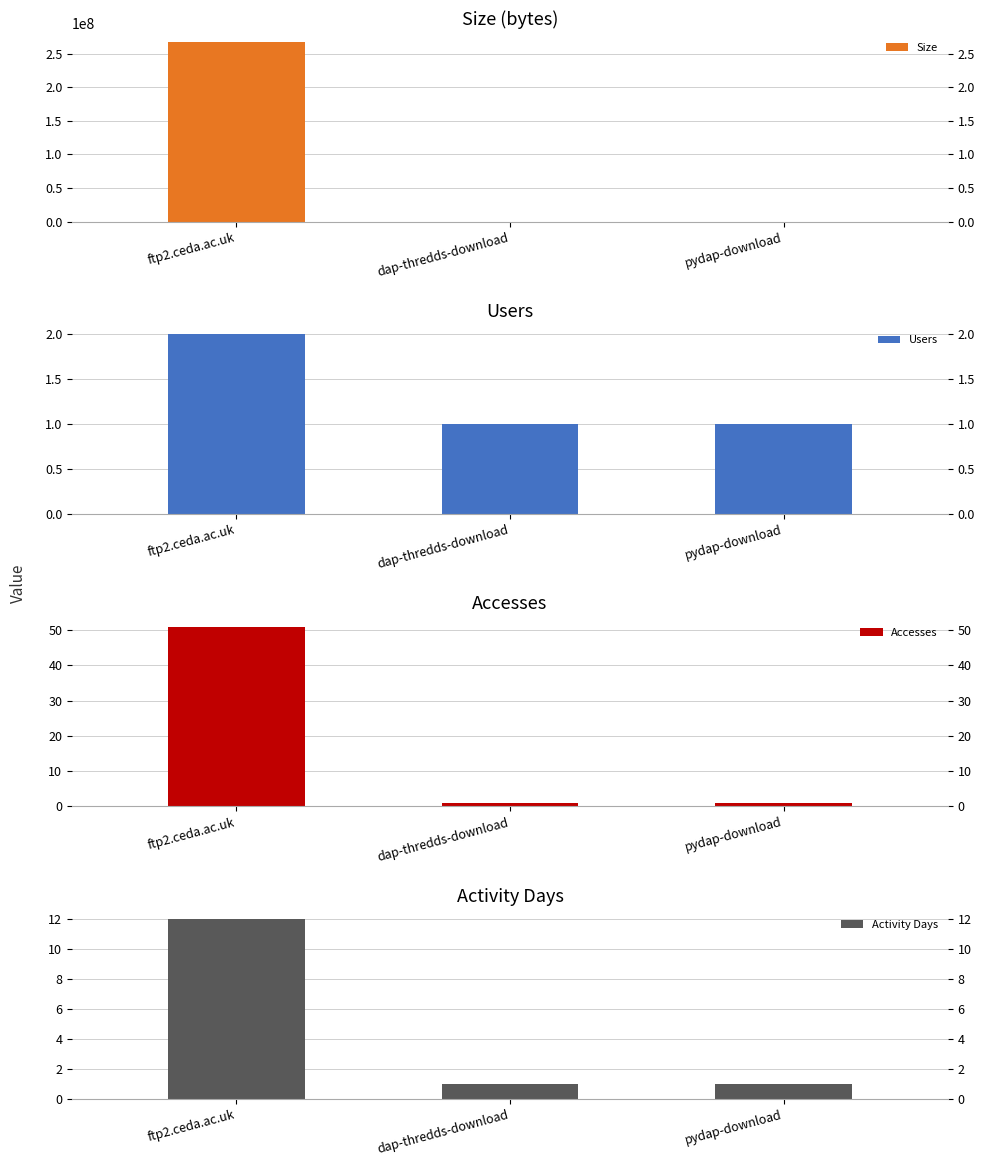

The value of Users at pydap-download is 1. True or false?

True